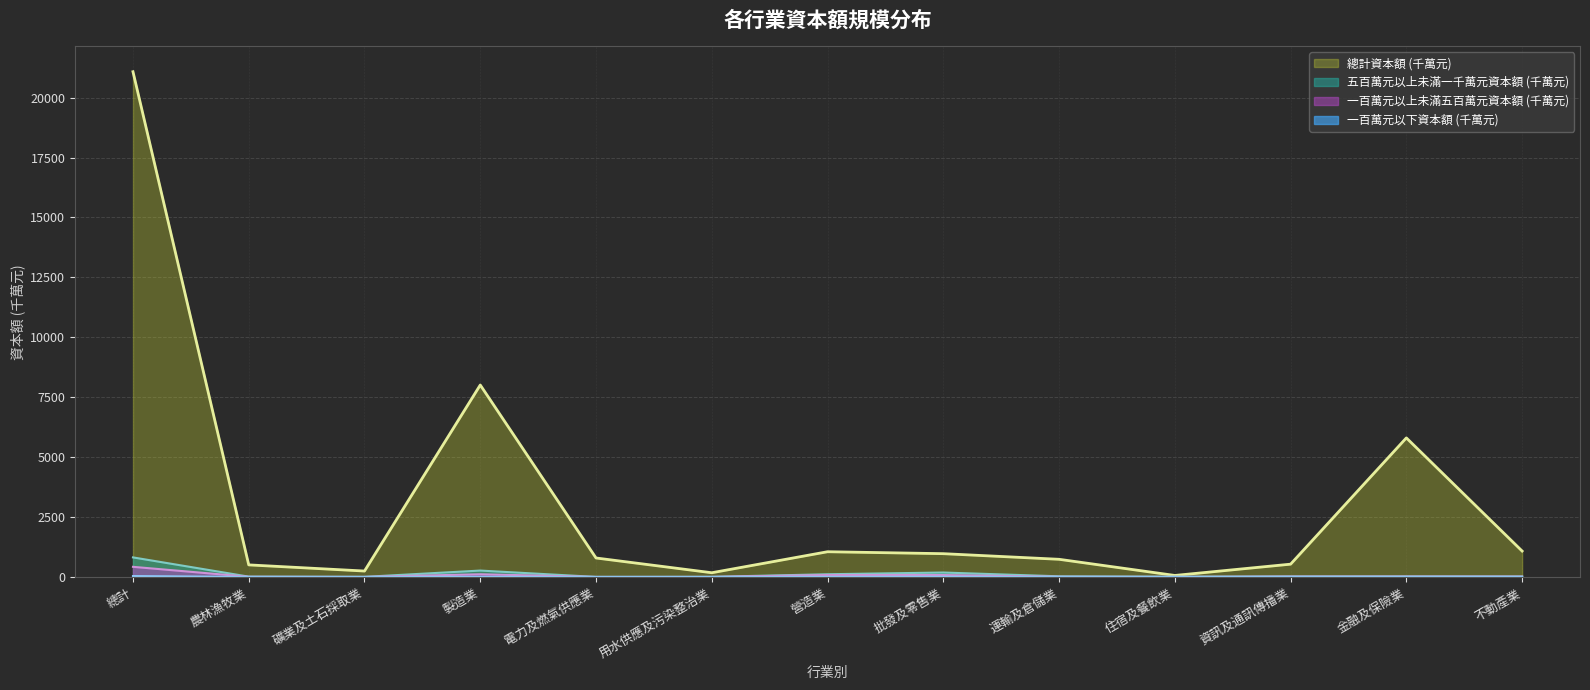

Which series has the widest spread of values?

總計資本額 (千萬元)